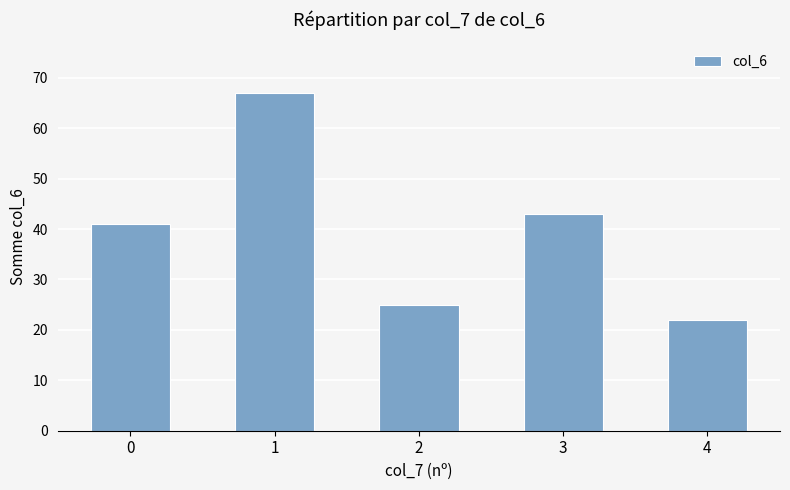

What is the value of the 5th bar from the left?

22